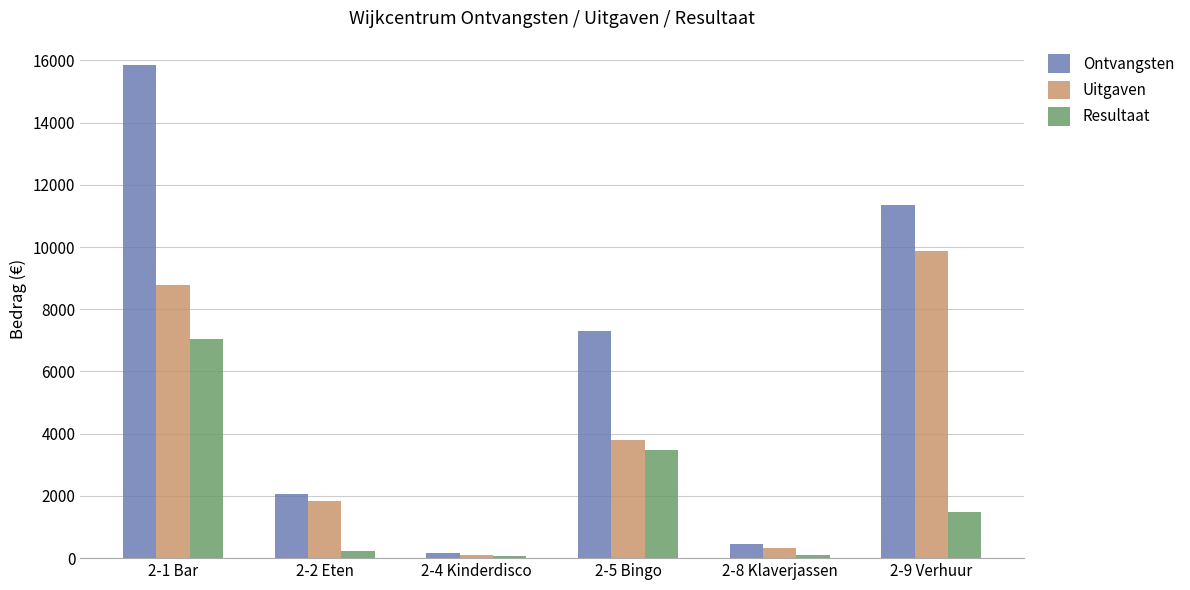

How many distinct data groups are displayed?

3